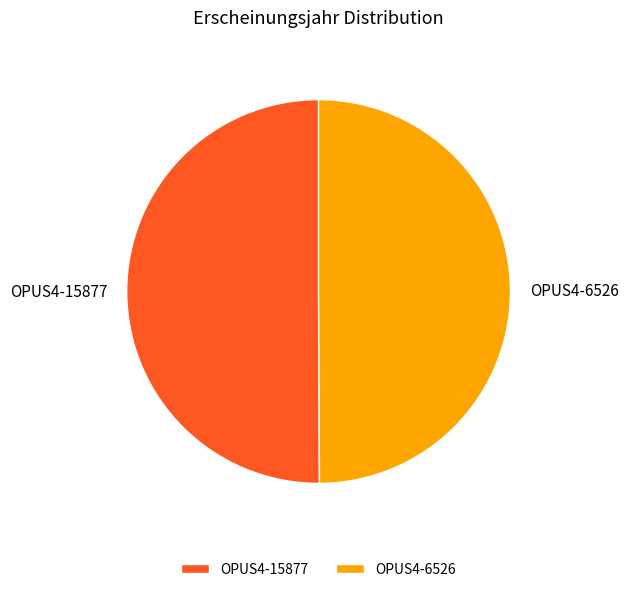

What is the ratio of the value at OPUS4-15877 to the value at OPUS4-6526?

1.0